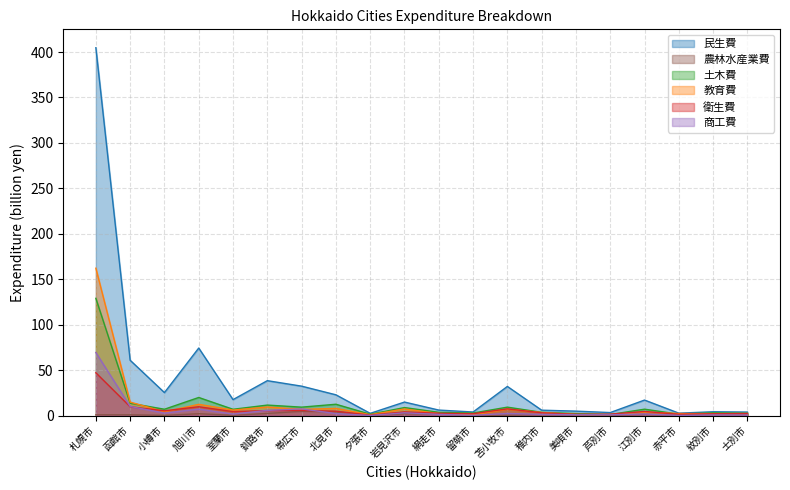

Is the value of 商工費 at 室蘭市 greater than the value of 教育費 at 赤平市?

No